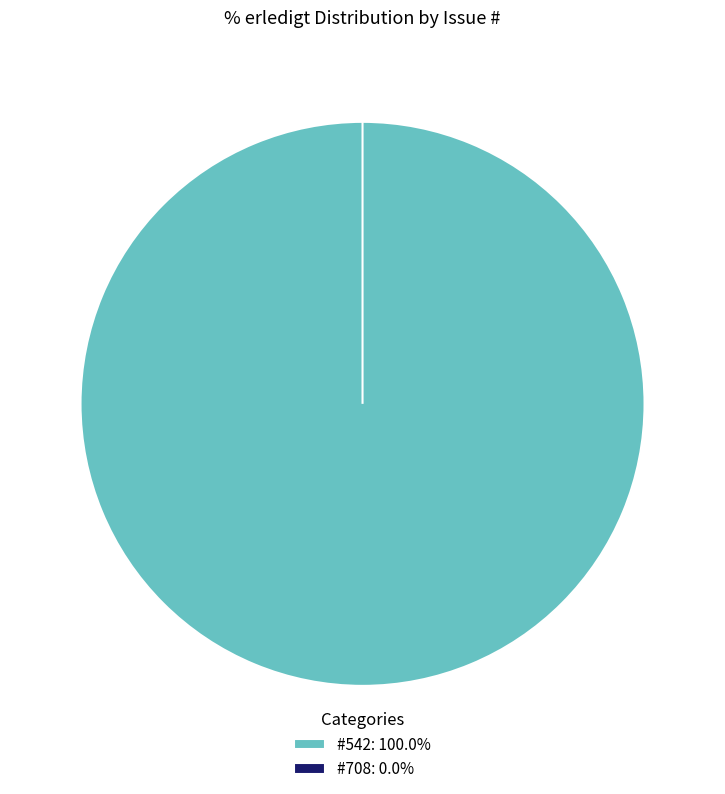

To the nearest percent, what portion does 542 represent?

100%